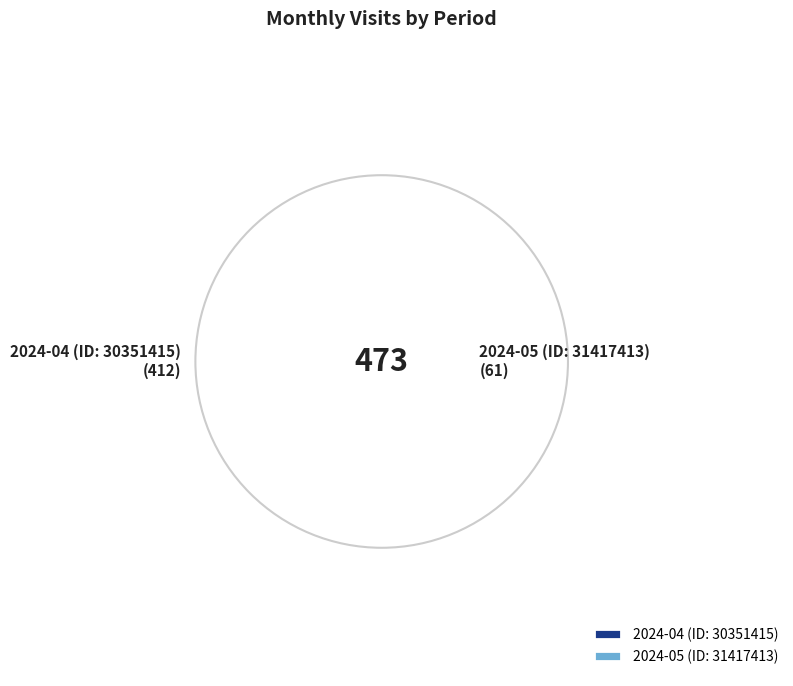

Between 2024-04 (ID: 30351415) and 2024-05 (ID: 31417413), which is larger?

2024-04 (ID: 30351415)